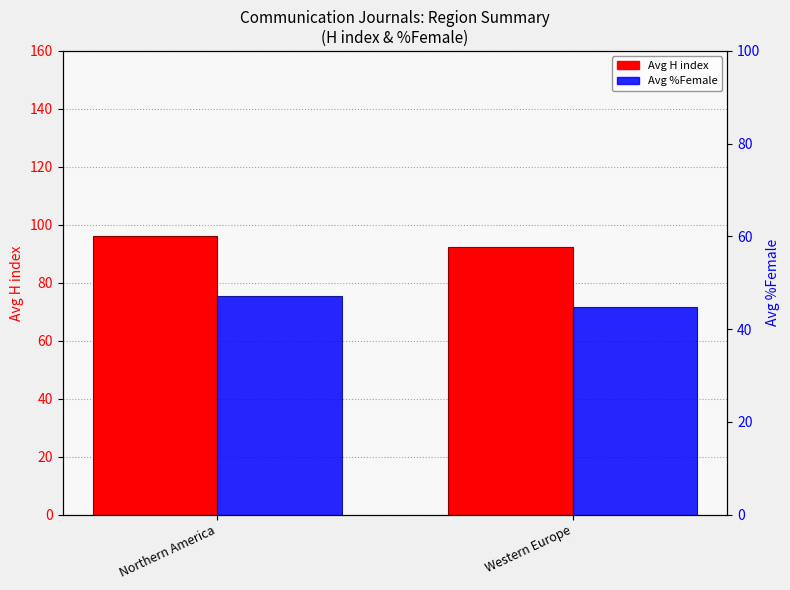

What is the average value of the Avg %Female series?

46.0